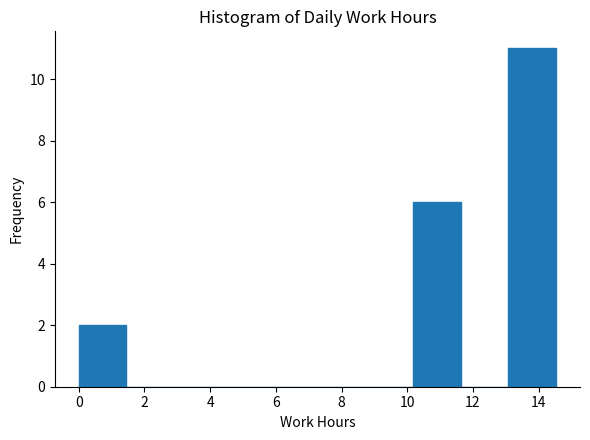

Reading left to right, transcribe this chart: for each bar, give the range it covers on the x-axis and its height. Neither the bar edges nor the heights are printed on the chart, so give them approximately, as read against the axes.

0.0 to 1.4: 2
1.4 to 3.0: 0
3.0 to 4.4: 0
4.4 to 5.8: 0
5.8 to 7.2: 0
7.2 to 8.8: 0
8.8 to 10.2: 0
10.2 to 11.6: 6
11.6 to 13.0: 0
13.0 to 14.6: 11